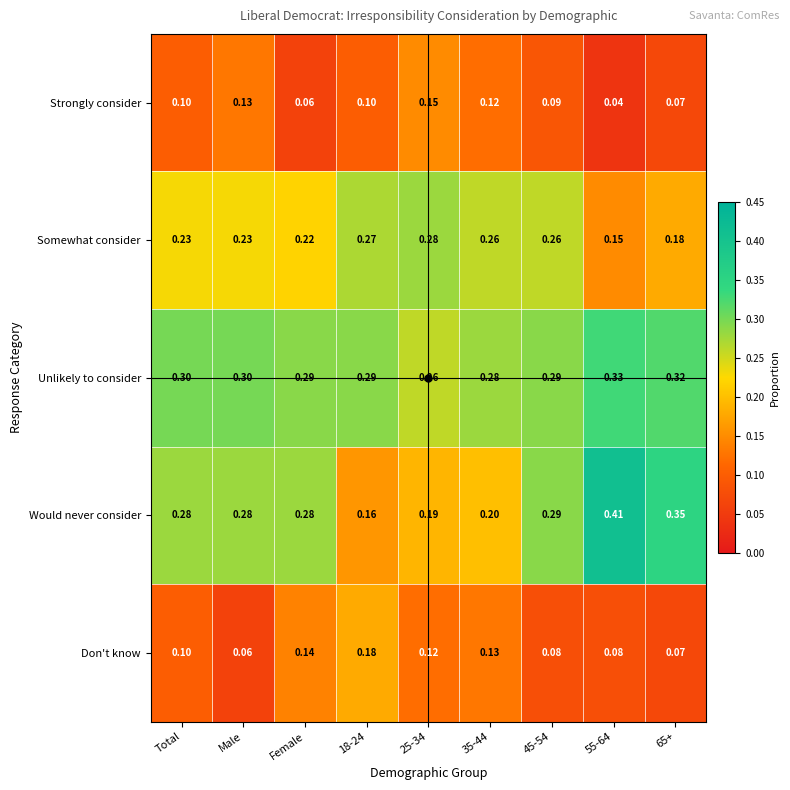

How many series are shown in this chart?

5